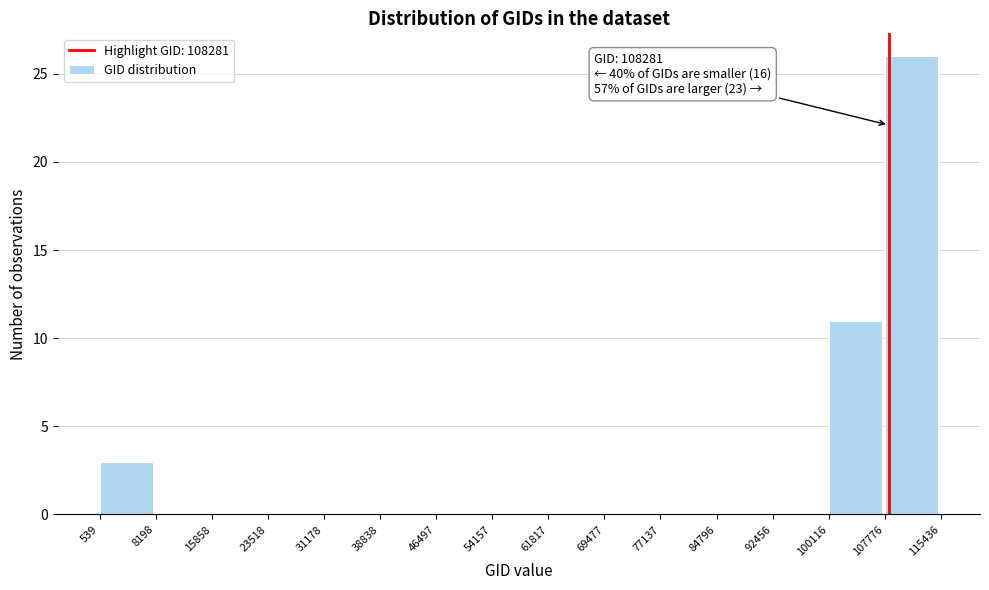

Which range on the x-axis has the tallest bar?

107776 to 115436